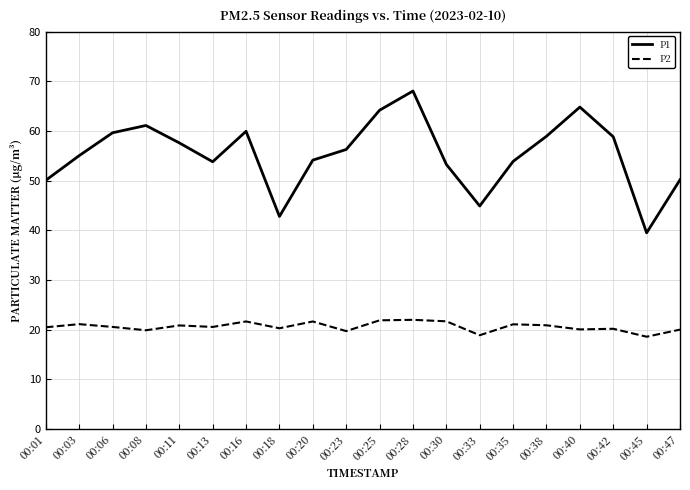

Does the chart have visible grid lines?

Yes